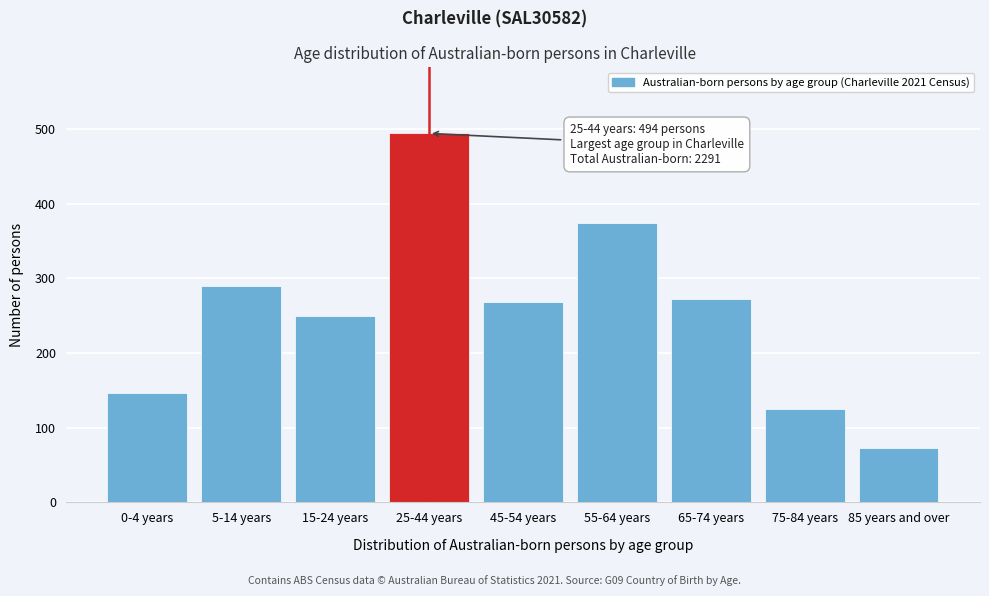

Reading left to right, what are all the values shown in this chart?

0-4 years=146	5-14 years=290	15-24 years=249	25-44 years=494	45-54 years=268	55-64 years=374	65-74 years=272	75-84 years=125	85 years and over=73